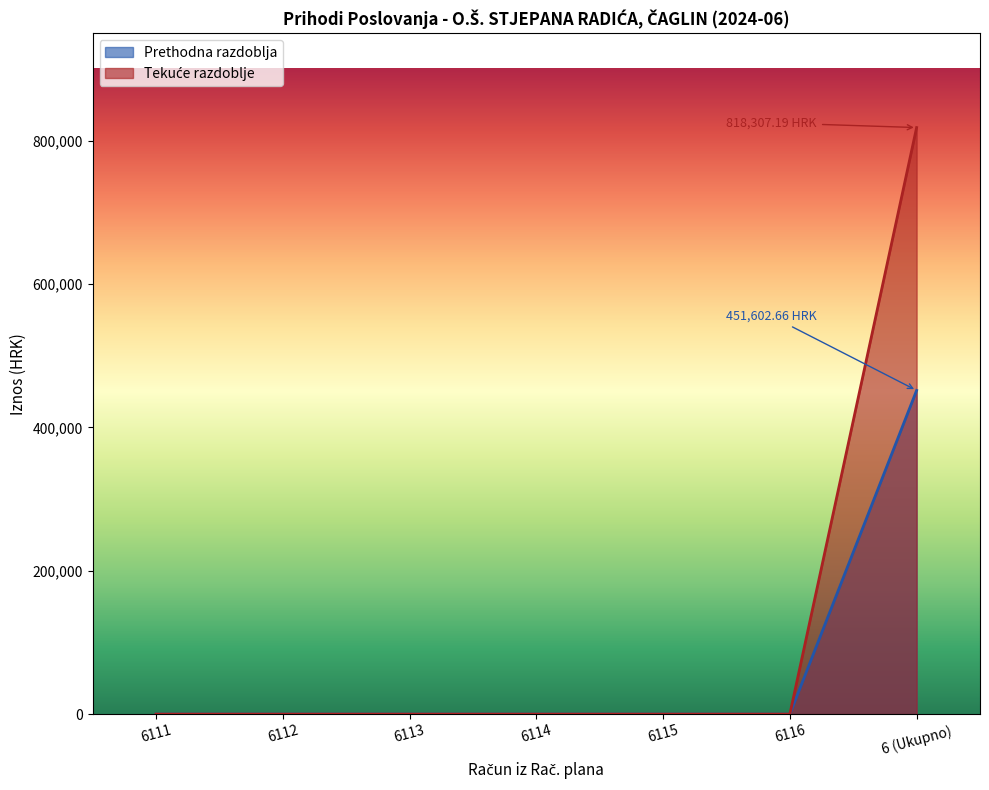

At which category is the sum across all series the highest?

6 (Ukupno)